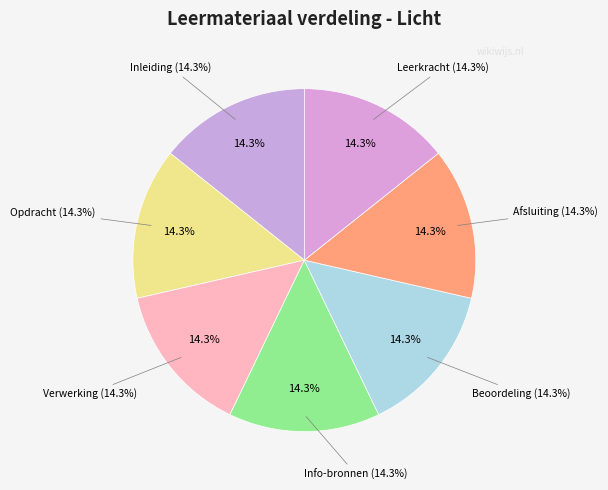

The Inleiding slice represents 14% of the pie. True or false?

True